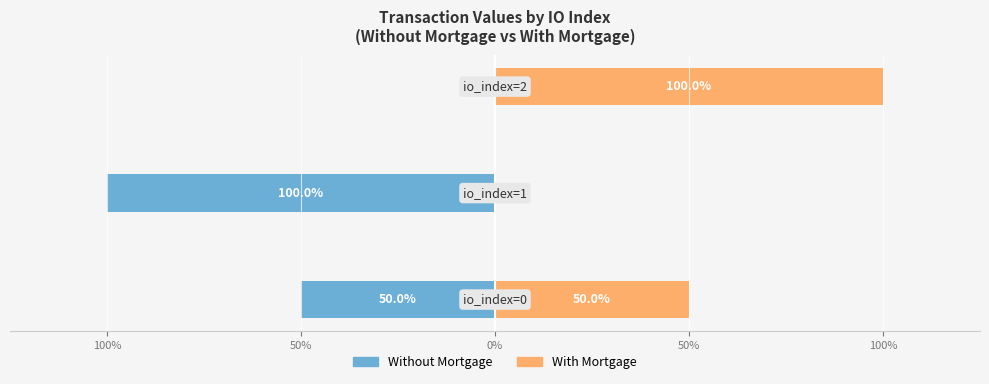

What is the value of the Without Mortgage bar at the 2nd from the left?

-100